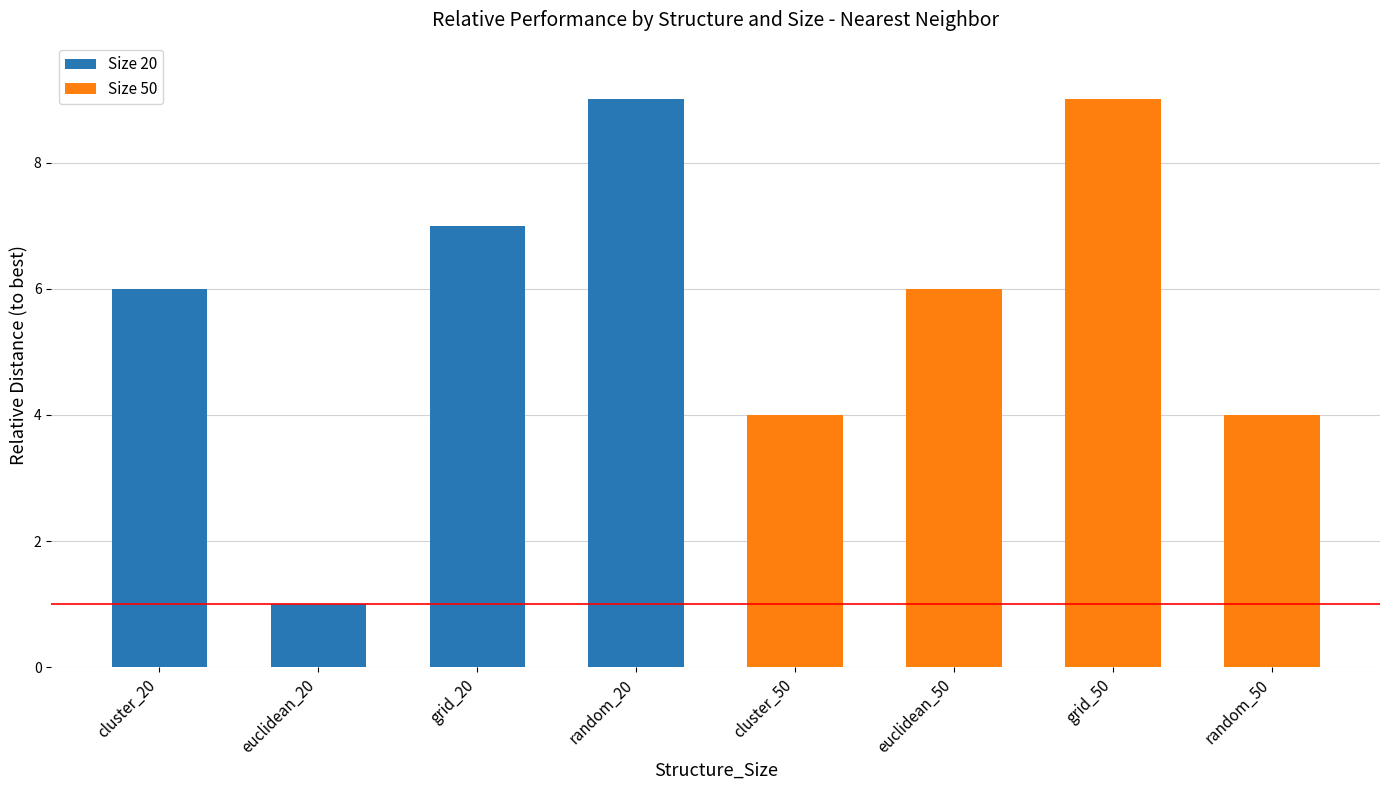

How many bars are there in total?

8